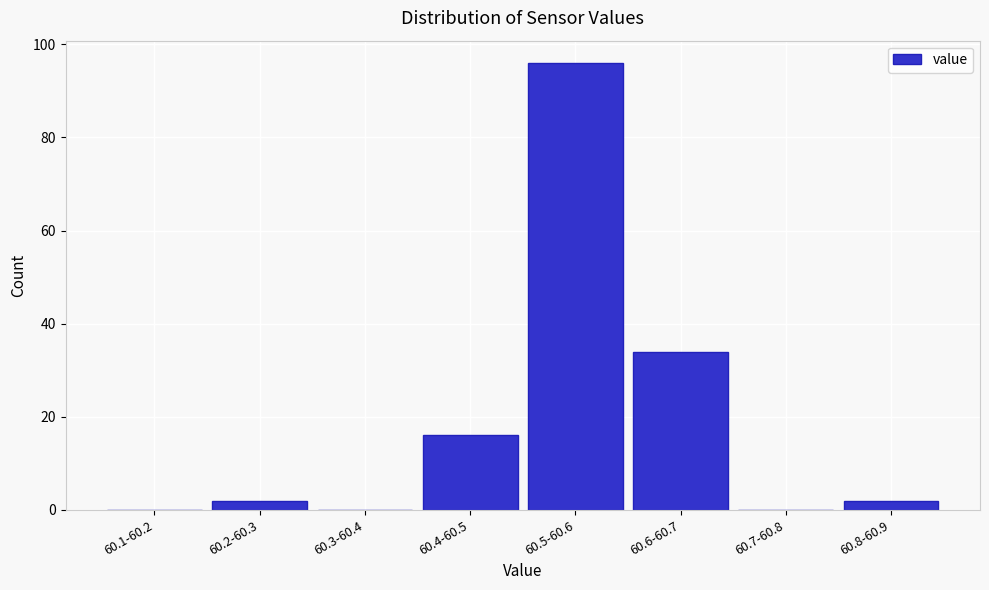

Reading left to right, what are all the values shown in this chart?

60.1-60.2=0	60.2-60.3=2	60.3-60.4=0	60.4-60.5=16	60.5-60.6=96	60.6-60.7=34	60.7-60.8=0	60.8-60.9=2